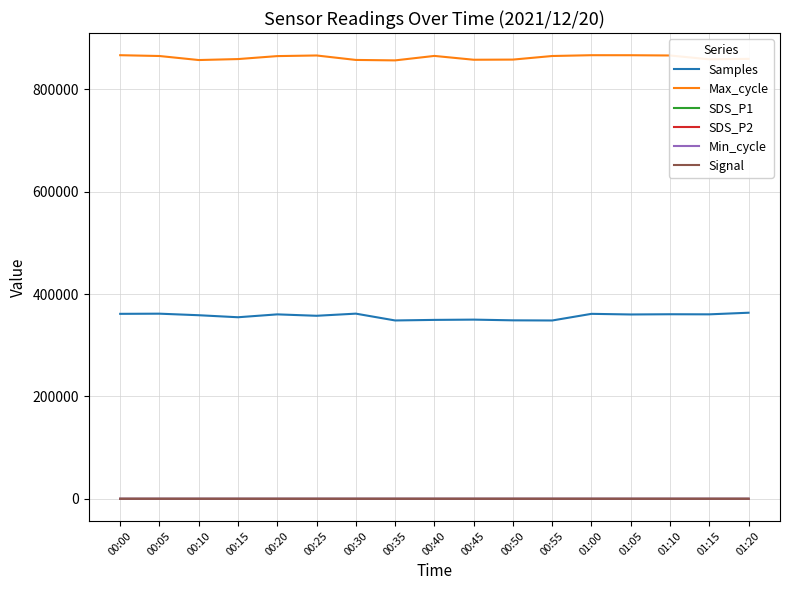

True or false: SDS_P1 and Signal intersect in this chart.

False